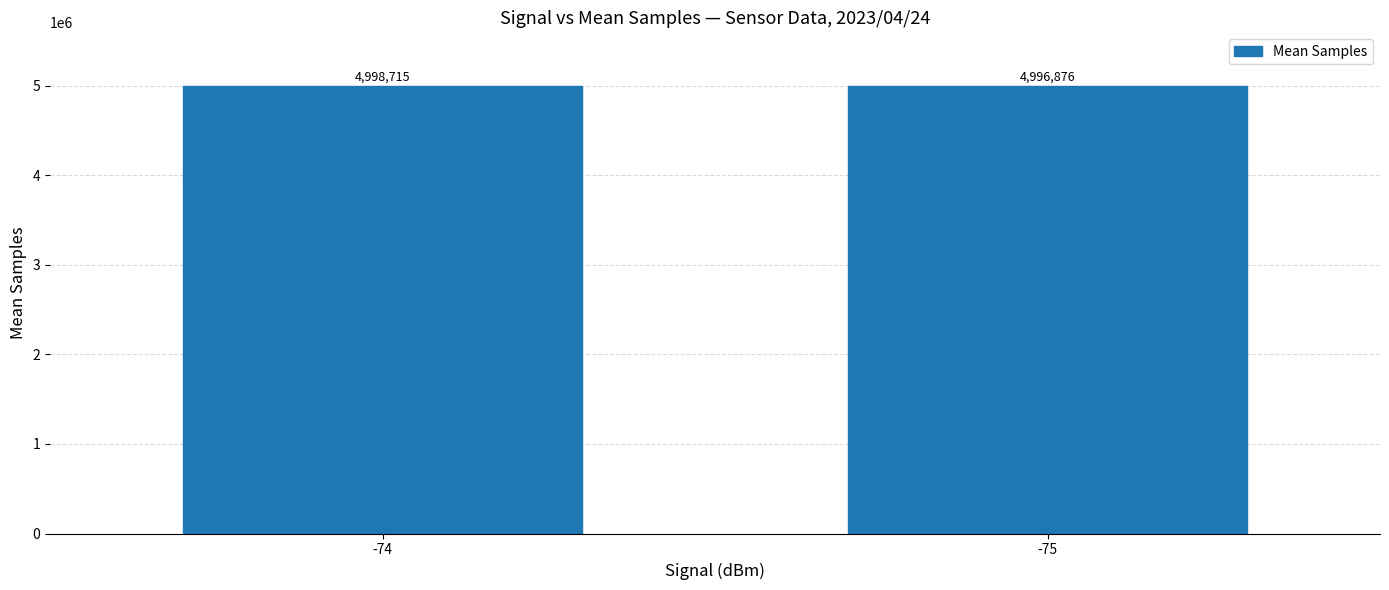

List the labels in order of value, largest first.

-74, -75